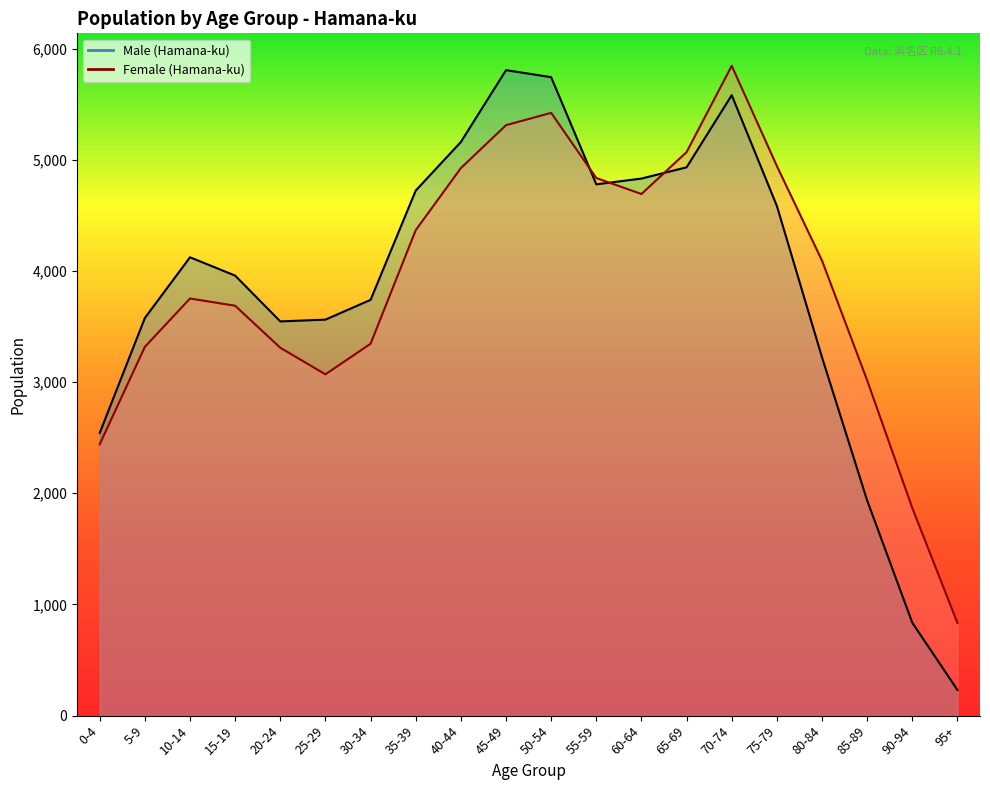

What is the average value of the Female (Hamana-ku) series?

3907